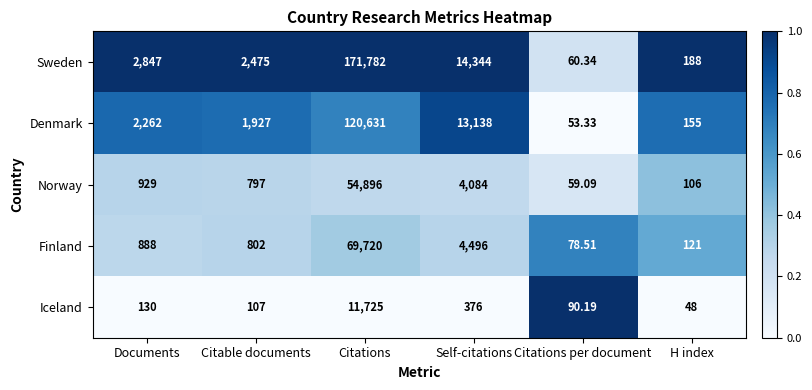

At which label is Iceland closest to 5886?

Self-citations